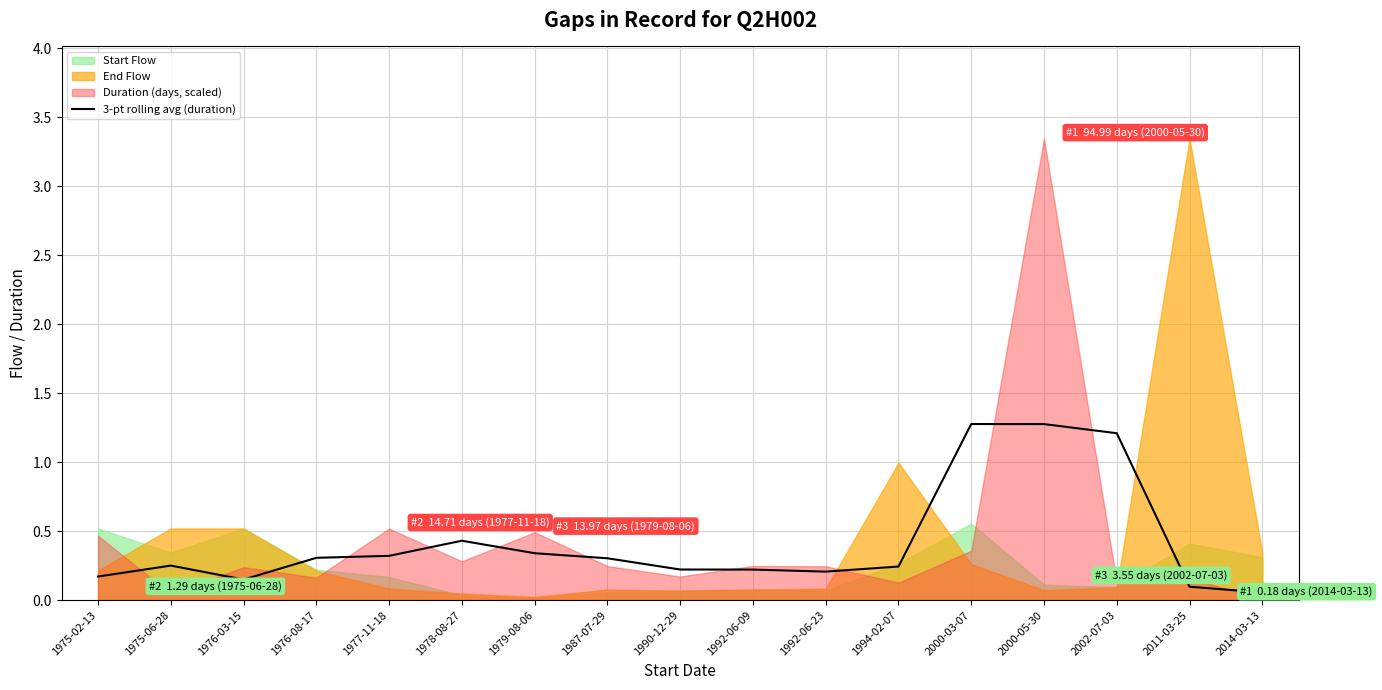

Which label corresponds to the smallest value in the chart?

2014-03-13